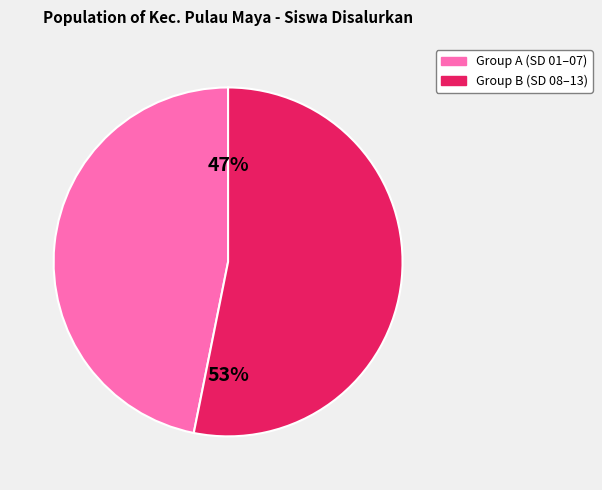

To the nearest percent, what is the average slice percentage?

50%